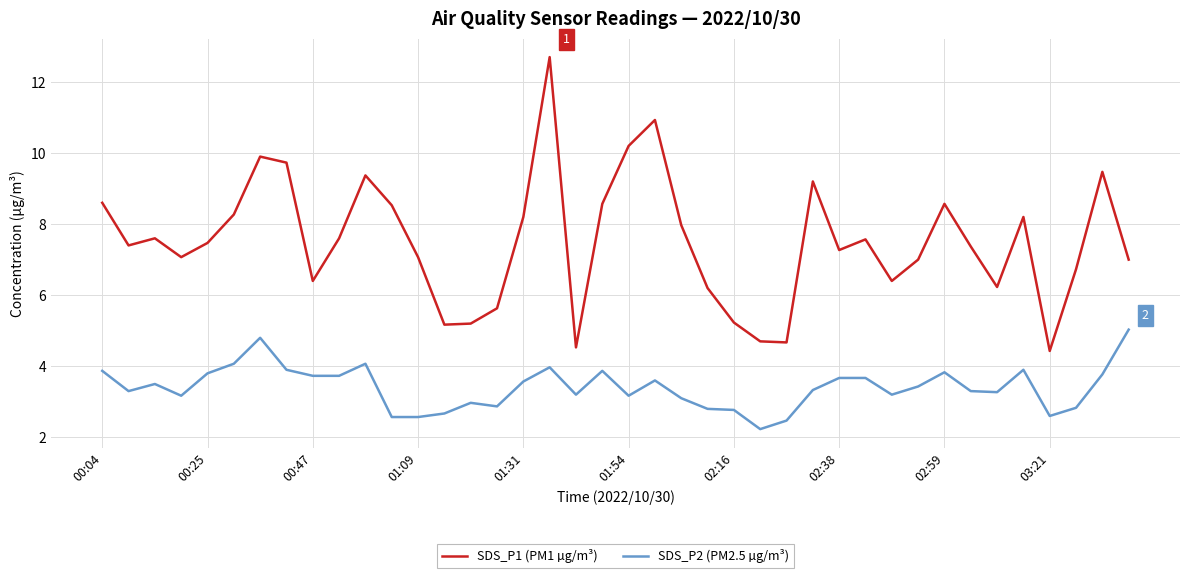

Is this an area chart (filled region under the line)?

No